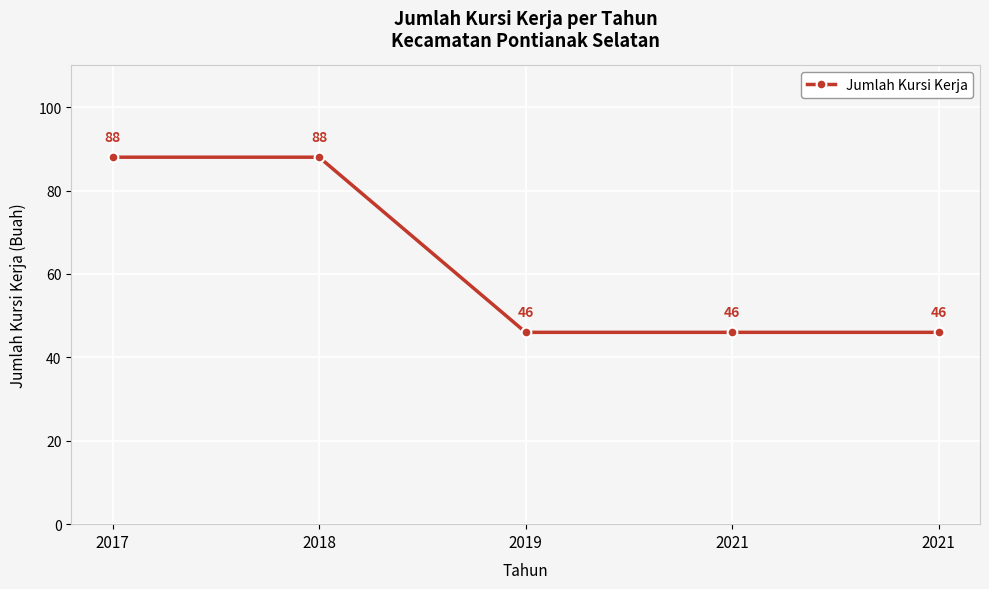

How many values exceed 46?

2